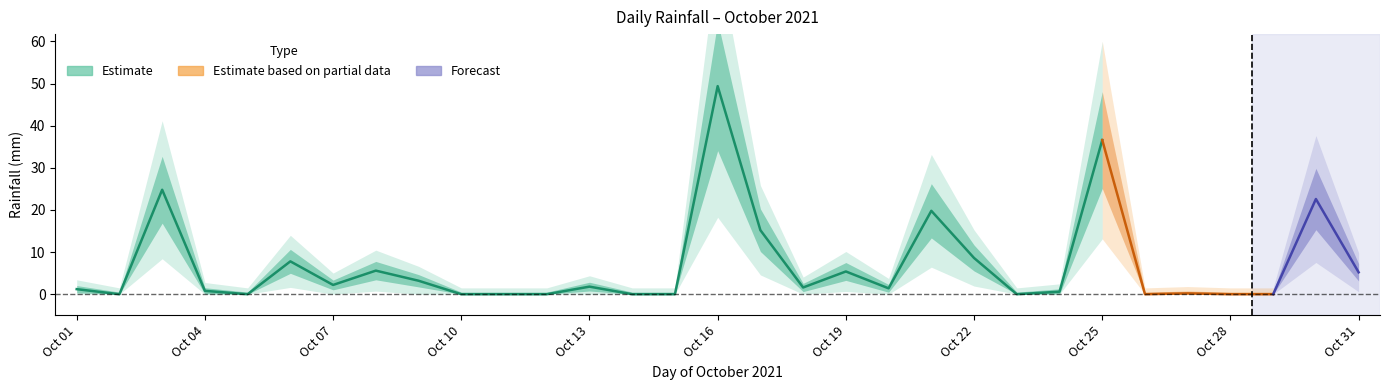

How many lines are shown in the chart?

3